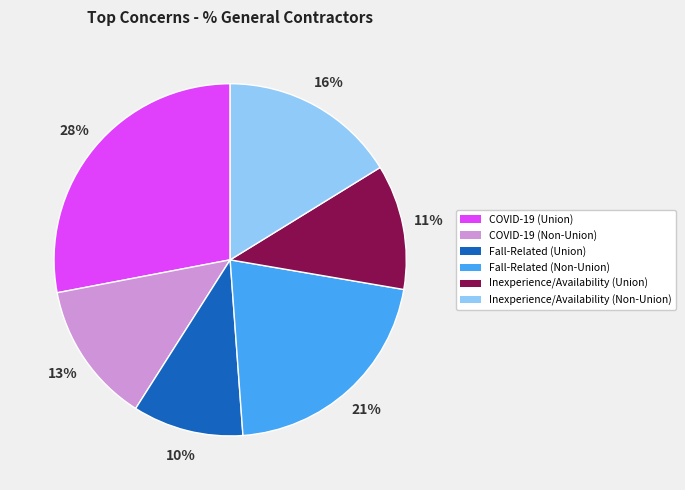

How many segments does this pie chart have?

6